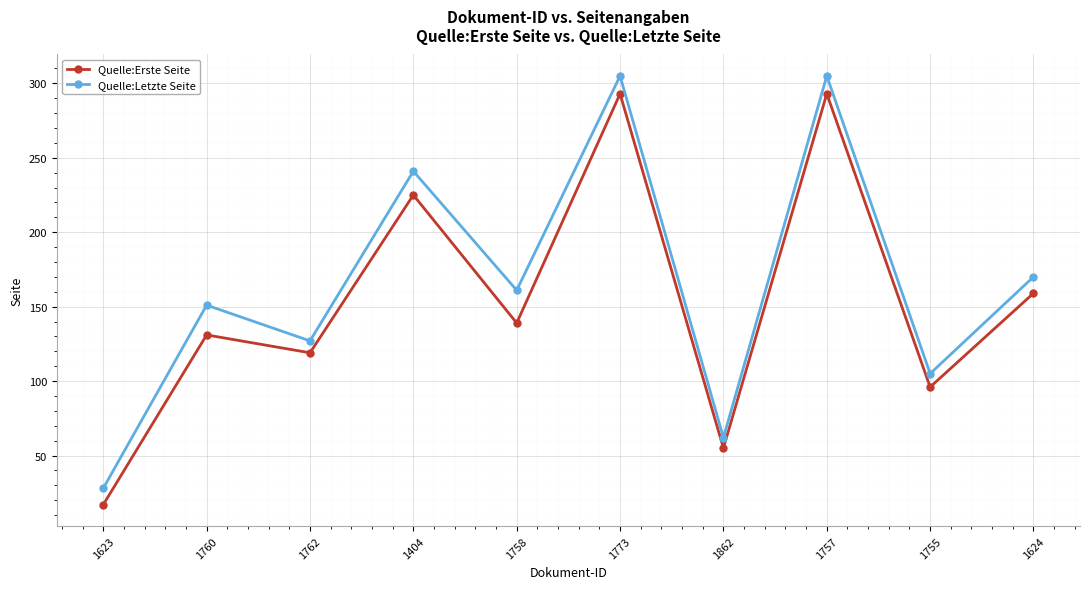

Reading right to left, extract all data points from this chart.

Quelle:Erste Seite: 1624=159	1755=96	1757=293	1862=55	1773=293	1758=139	1404=225	1762=119	1760=131	1623=17
Quelle:Letzte Seite: 1624=170	1755=105	1757=305	1862=62	1773=305	1758=161	1404=241	1762=127	1760=151	1623=28